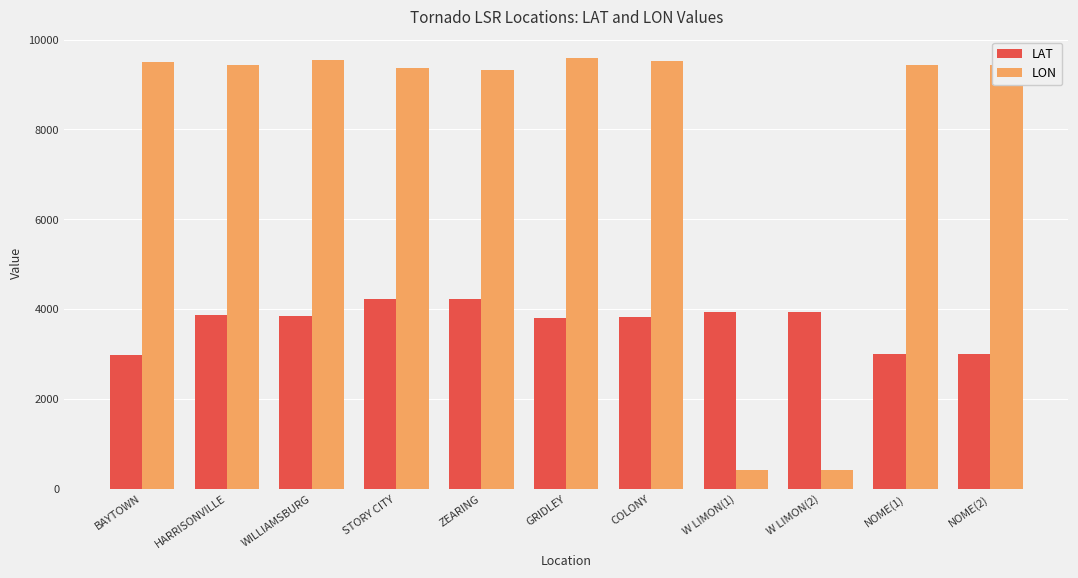

What is the greatest value displayed?

9588